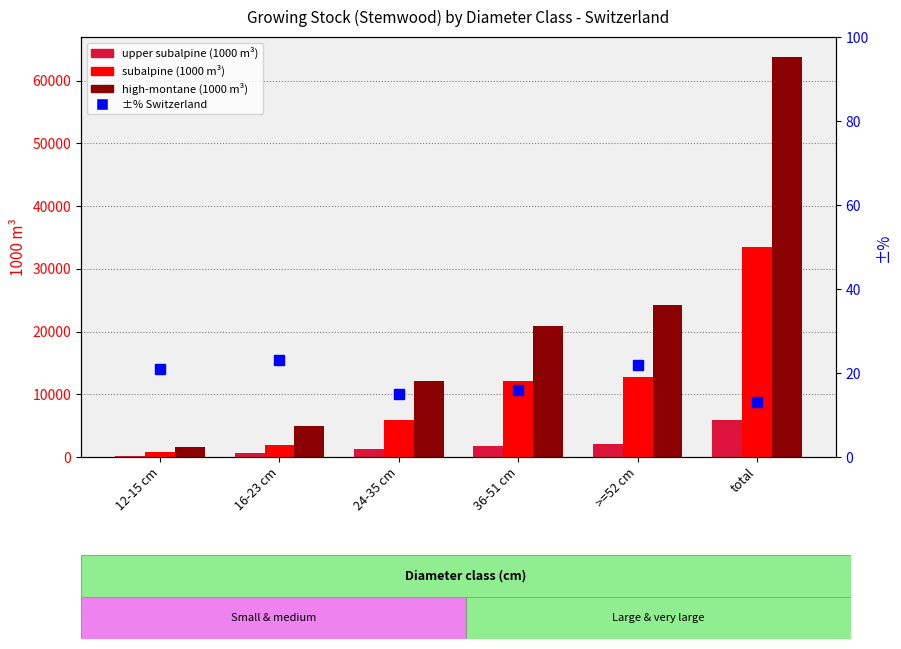

The upper subalpine series shows 2565 at 36-51 cm. True or false?

False